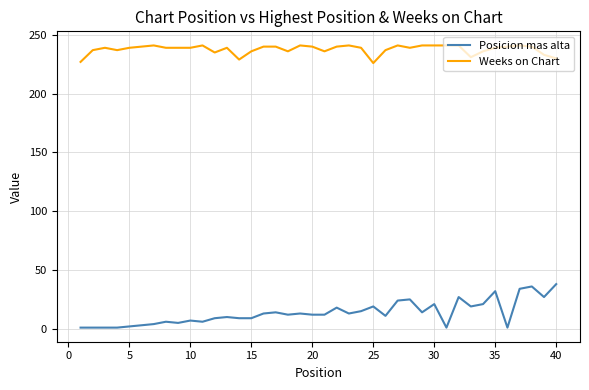

True or false: Weeks on Chart and Posicion mas alta cross at least once.

False